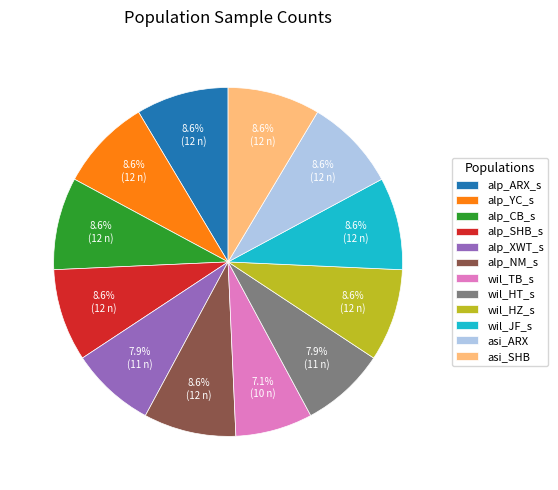

Does wil_HZ_s account for over 50% of the chart?

No